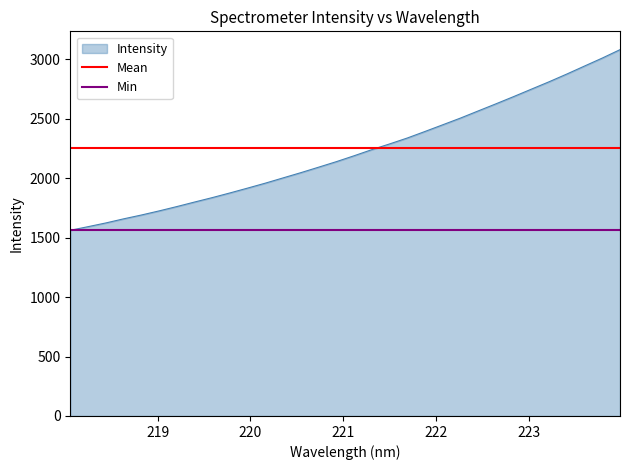

What is the minimum value for Intensity?

1561.4